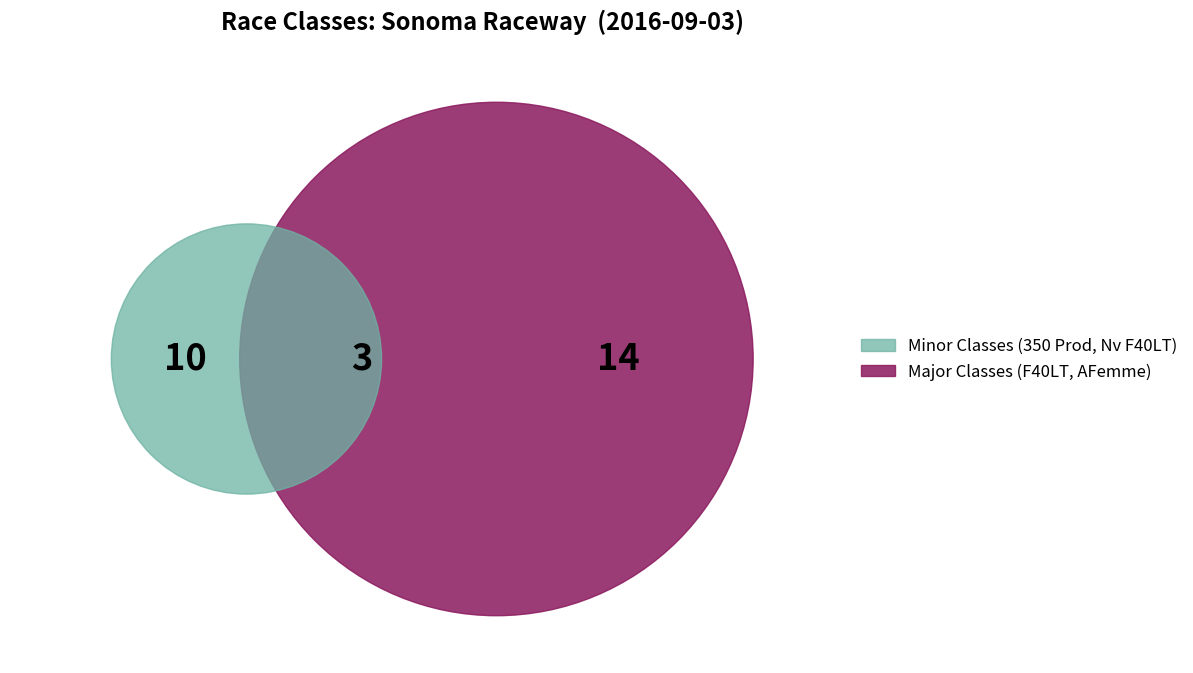

What is the ratio of the value at AFemme to the value at 350 Prod?

0.4